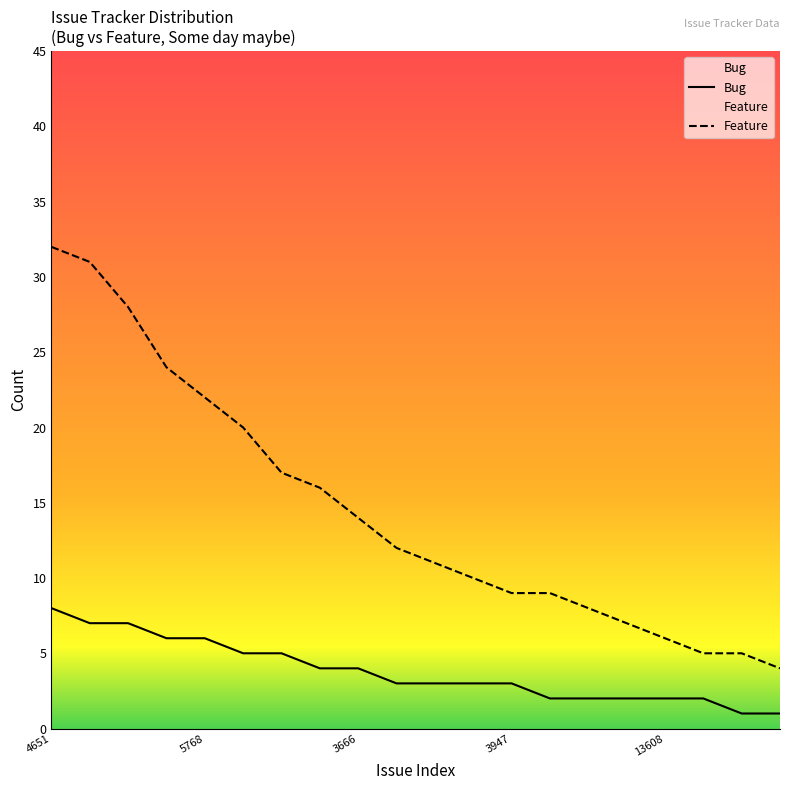

What position from the left is 11?

12